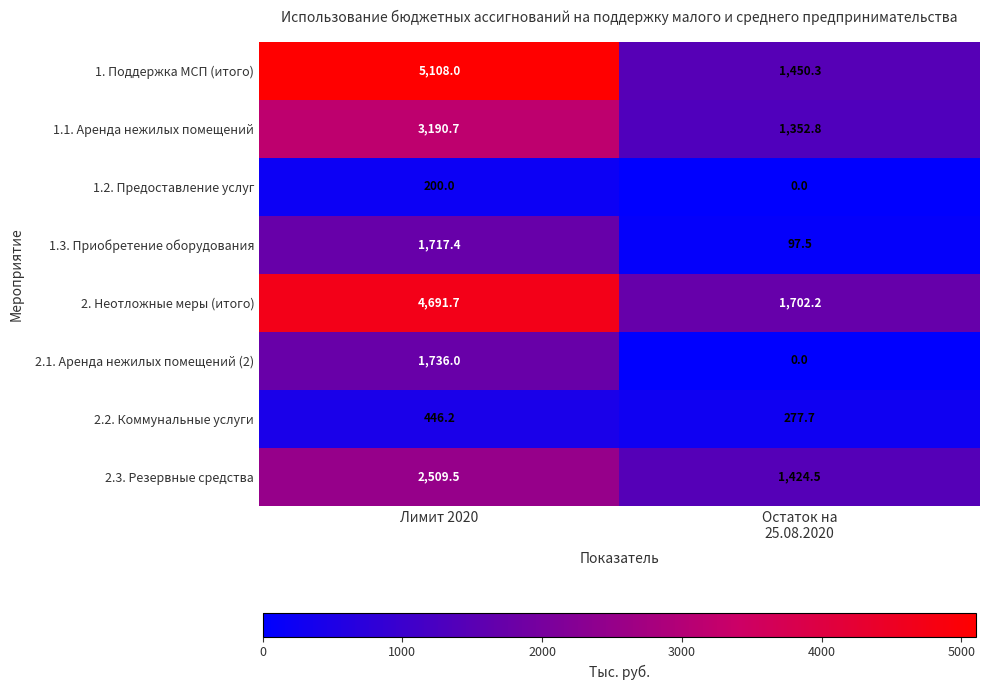

List the series in order of their peak value, highest first.

1. Поддержка МСП (итого), 2. Неотложные меры (итого), 1.1. Аренда нежилых помещений, 2.3. Резервные средства, 2.1. Аренда нежилых помещений (2), 1.3. Приобретение оборудования, 2.2. Коммунальные услуги, 1.2. Предоставление услуг